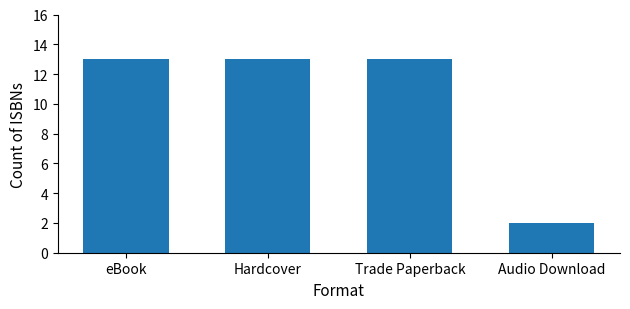

What is the label of the 3rd bar from the left?

Trade Paperback